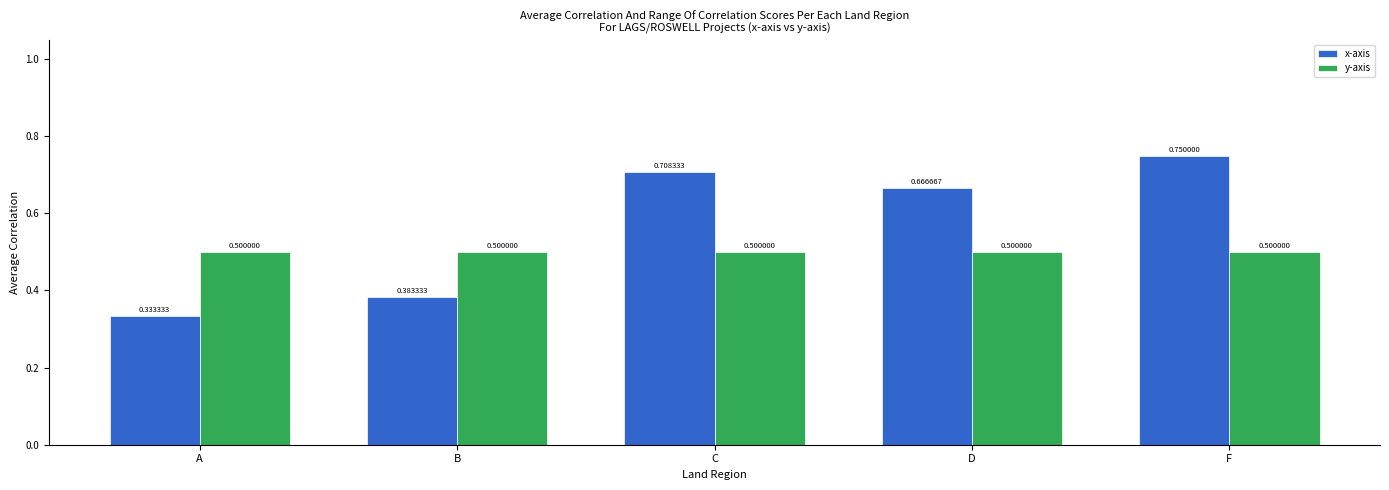

Which label corresponds to the smallest value in the chart?

A